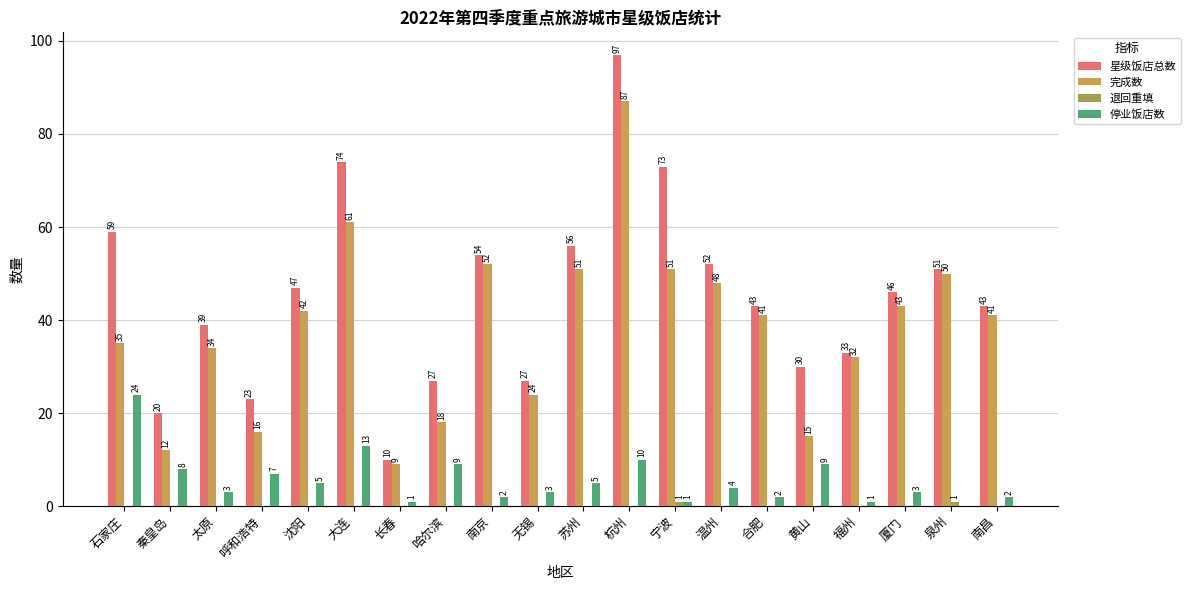

What is the sum of the 星级饭店总数 values at 泉州 and 太原?

90